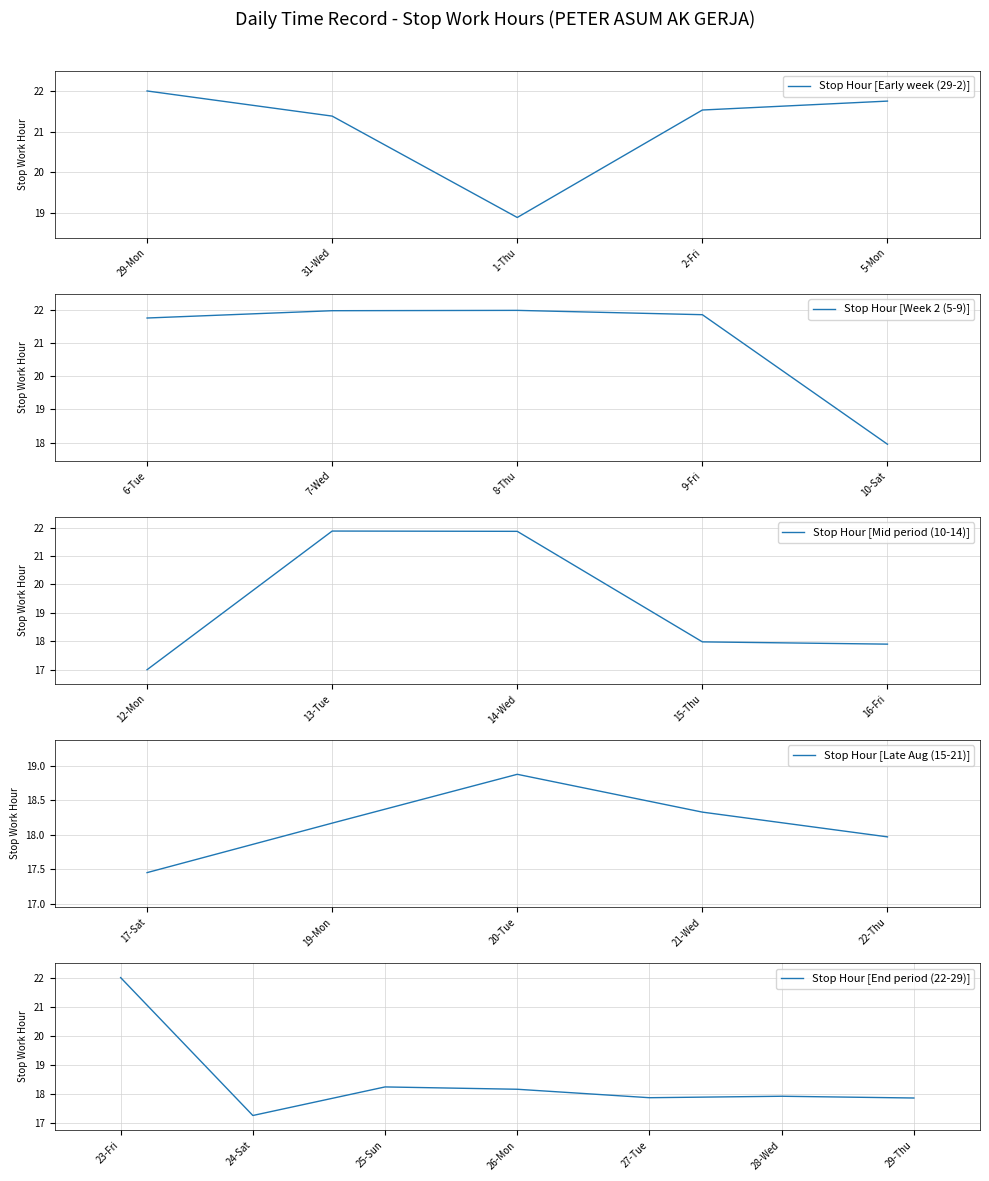

At which label does the data first exceed 18?

29-Mon